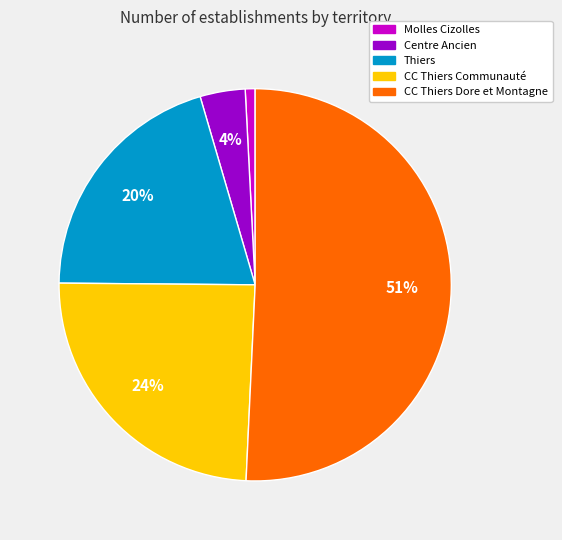

To the nearest percent, what percentage of the pie is Thiers?

20%